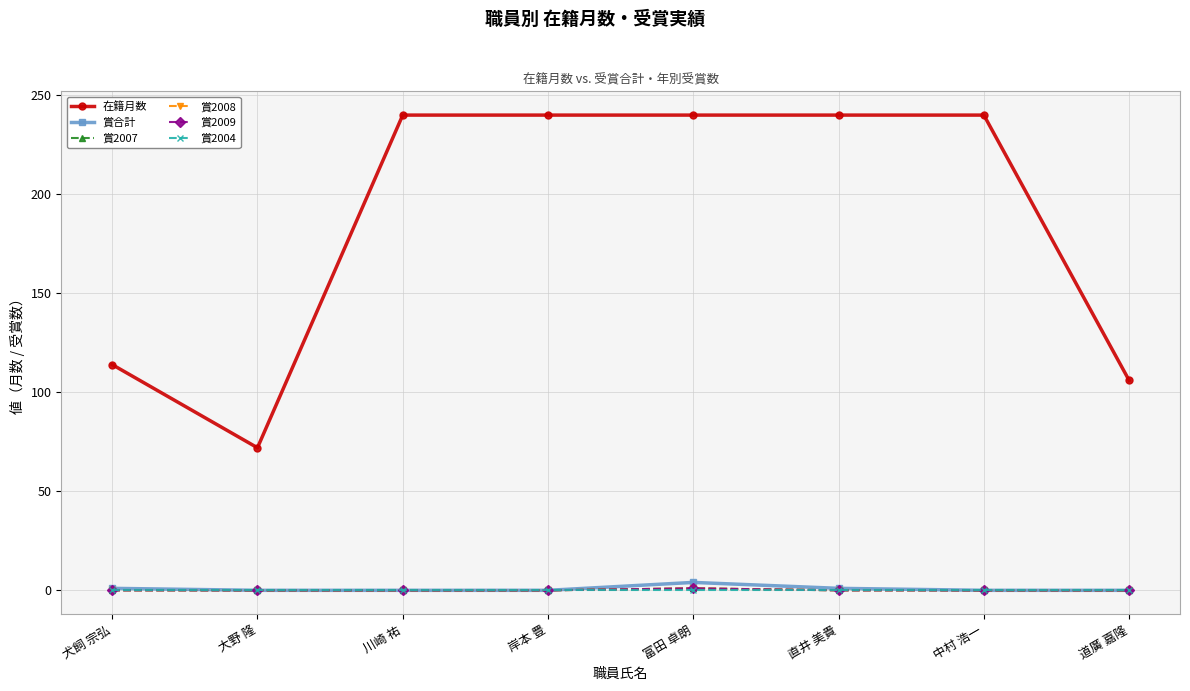

Reading left to right, transcribe all the data shown in this chart.

在籍月数: 114	72	240	240	240	240	240	106
賞合計: 1	0	0	0	4	1	0	0
賞2007: 0	0	0	0	1	0	0	0
賞2008: 0	0	0	0	1	0	0	0
賞2009: 0	0	0	0	1	0	0	0
賞2004: 0	0	0	0	0	0	0	0